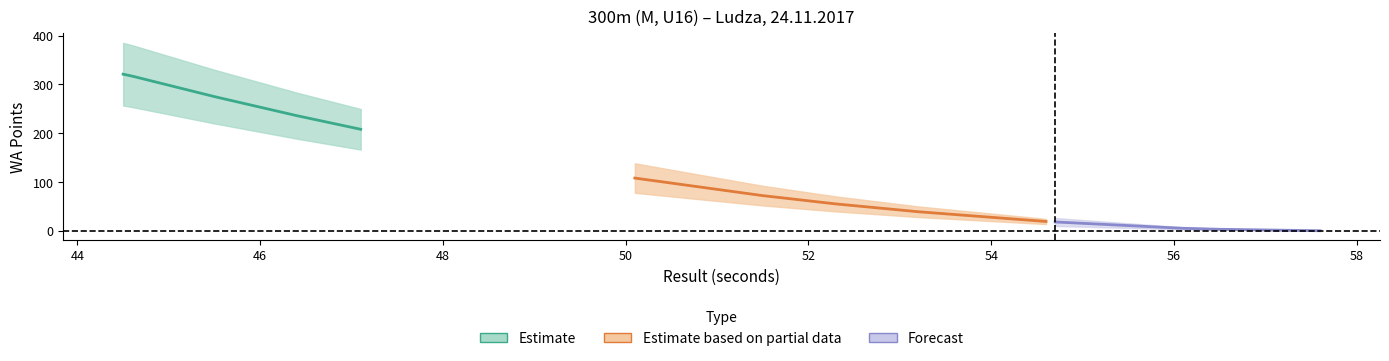

Reading left to right, extract all data points from this chart.

result: 44.5	44.6	45.5	46.4	46.4	47.1	50.1	51.5	52.3	53.2	54.6	54.7	56.1	56.5	57.6
wa: 321.0	317.0	275.0	236.0	236.0	208.0	108.0	72.0	55.0	39.0	19.0	18.0	5.0	3.0	0.0